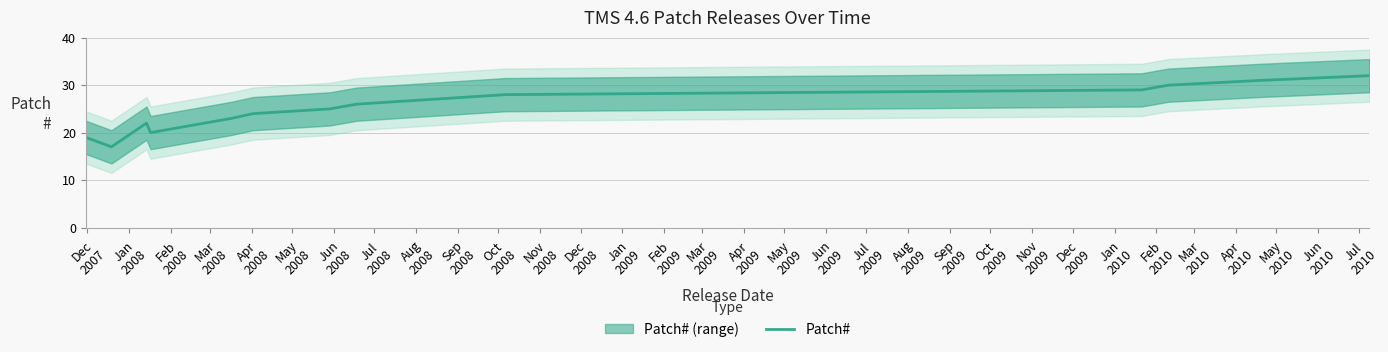

What is the highest value of the Patch# series?

32